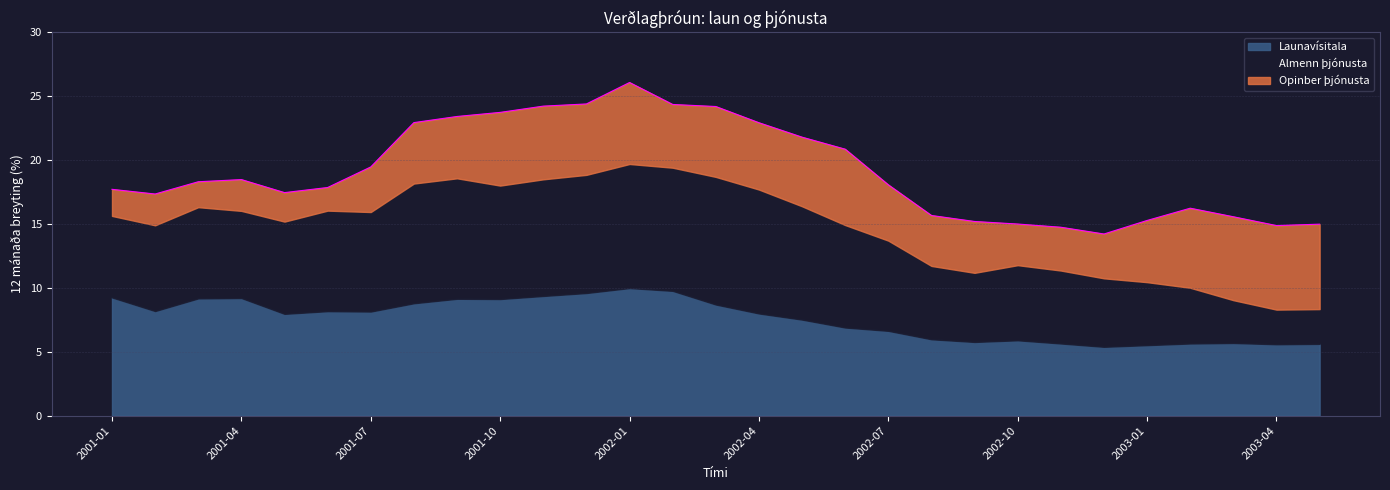

What is the minimum value shown in the chart?

1.8